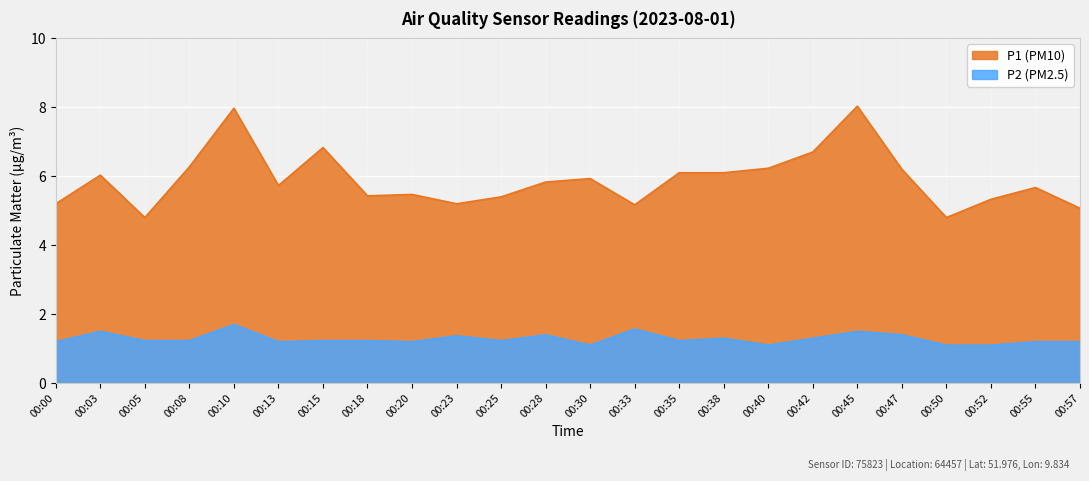

True or false: P1 and P2 cross at least once.

False